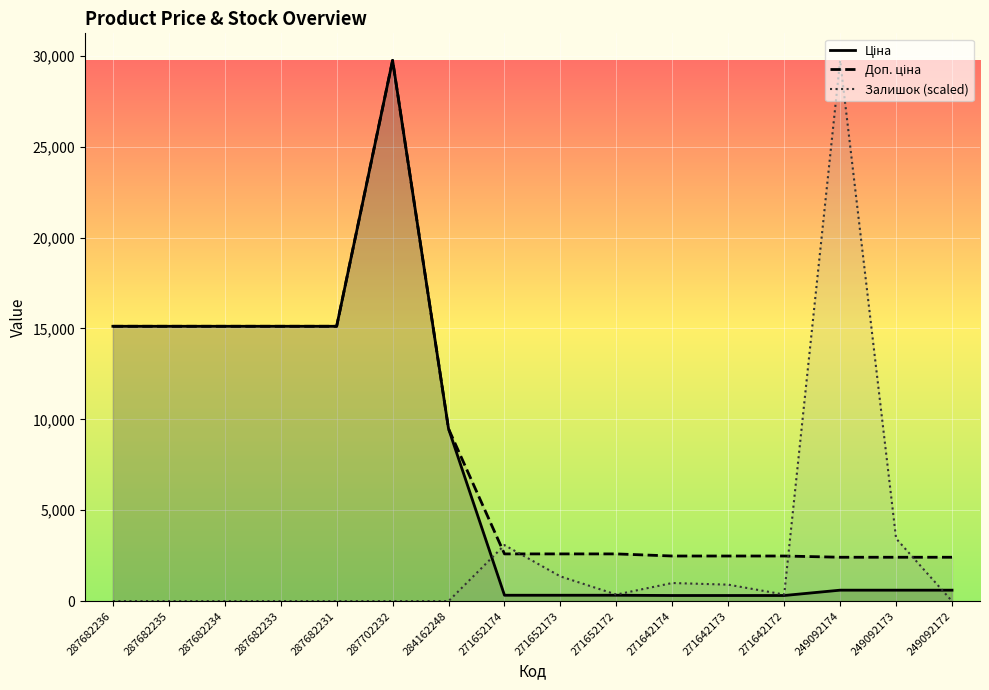

After their last crossing, which series has the higher values: Доп. ціна or Залишок (scaled)?

Доп. ціна